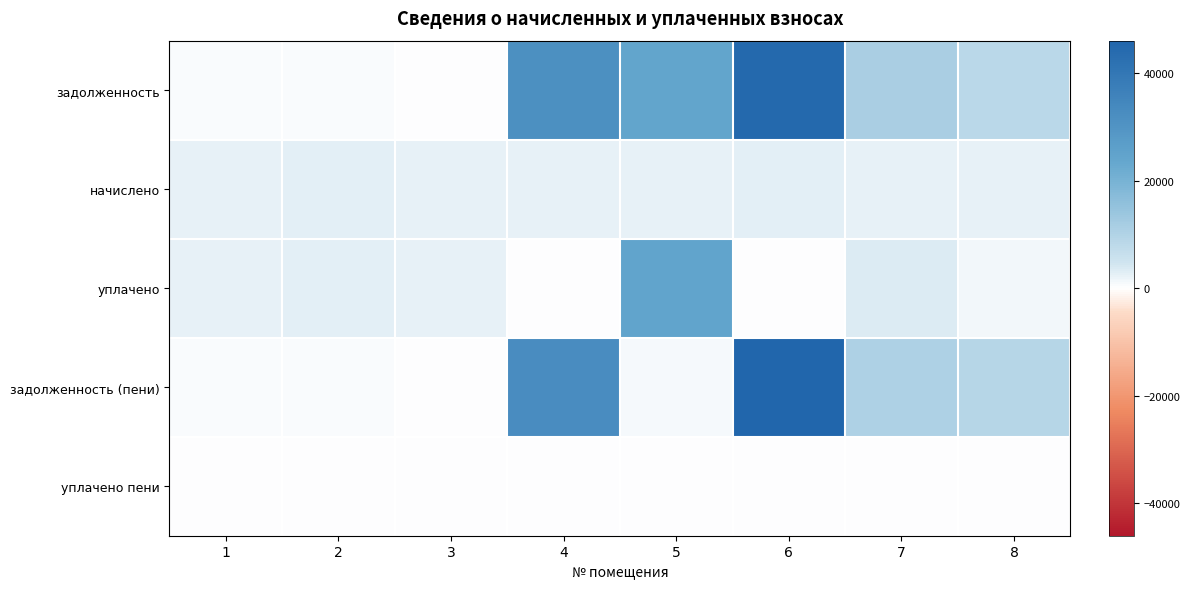

Reading left to right, extract all data points from this chart.

задолженность: 1=369.7	2=449.6	3=0.0	4=31337.5	5=24348.8	6=44667.3	7=11449.4	8=8510.5
начислено: 1=2218.0	2=2697.5	3=2234.0	4=2184.8	5=2218.0	6=2697.5	7=2277.7	8=2185.4
уплачено: 1=2204.0	2=2680.4	3=2221.7	4=0.0	5=24718.5	6=0.0	7=3500.0	8=1137.0
задолженность (пени): 1=369.7	2=449.6	3=0.0	4=32429.9	5=739.3	6=46016.1	7=10588.3	8=9103.2
уплачено пени: 1=0.0	2=0.0	3=0.0	4=0.0	5=0.0	6=0.0	7=0.0	8=0.0